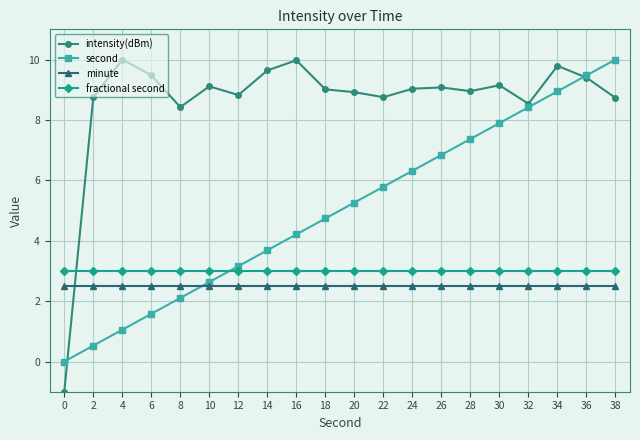

True or false: second has more than 2 interior local peaks.

False